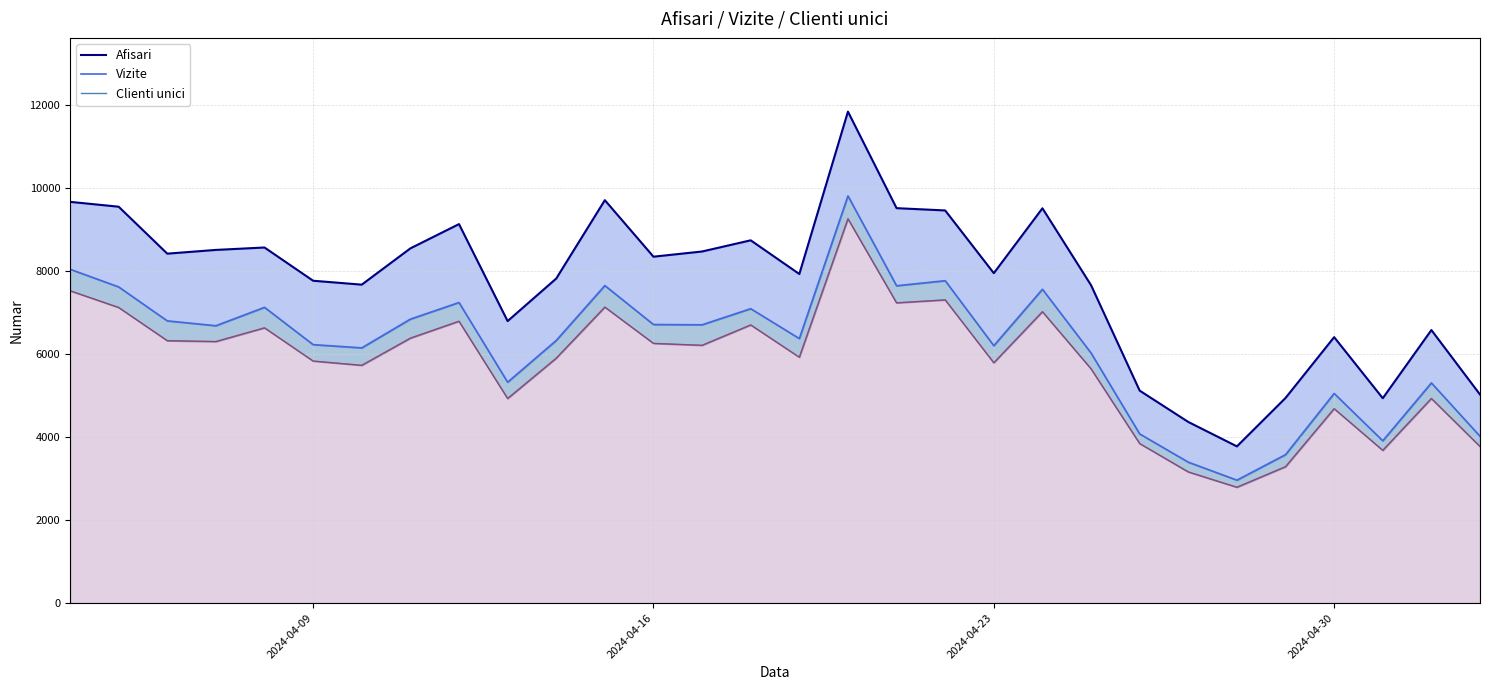

What is the sum of all Vizite values?

186038